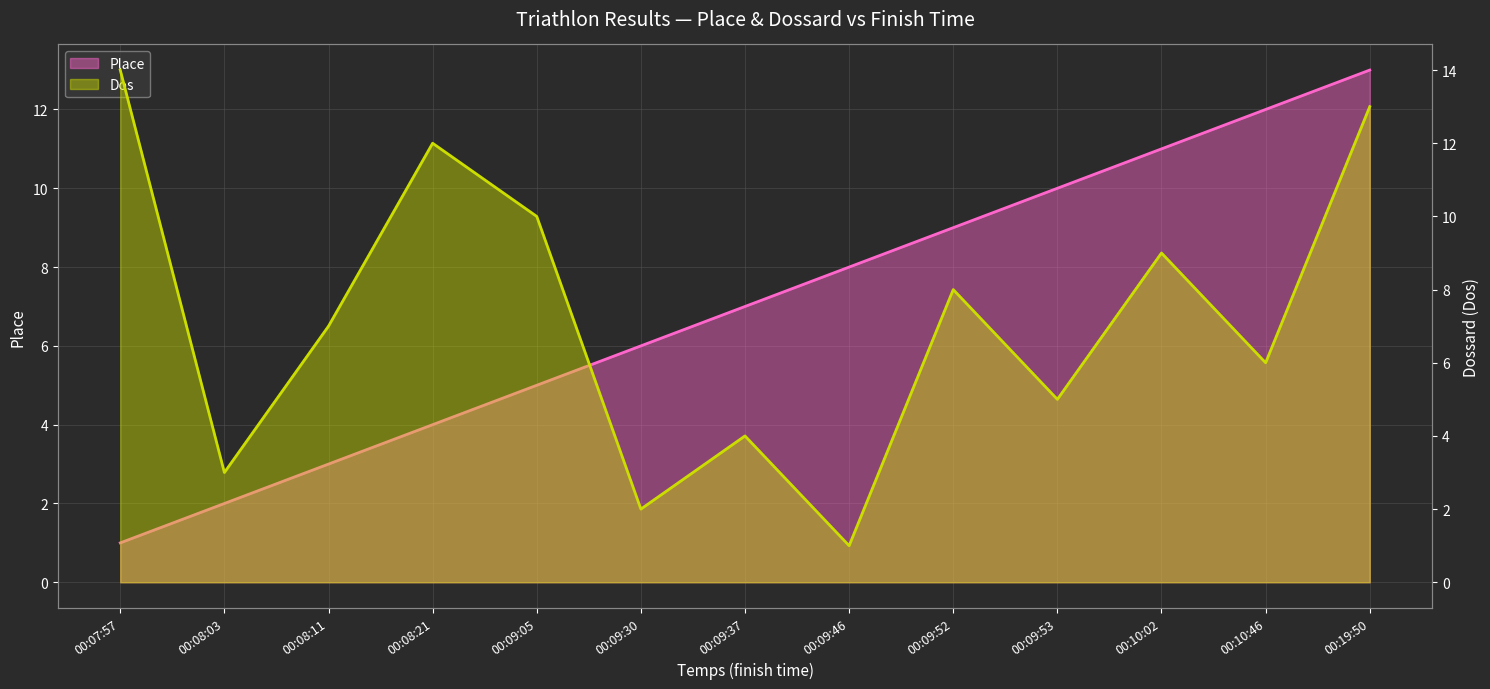

Rank the series at 00:08:11 from lowest to highest value.

Place, Dos